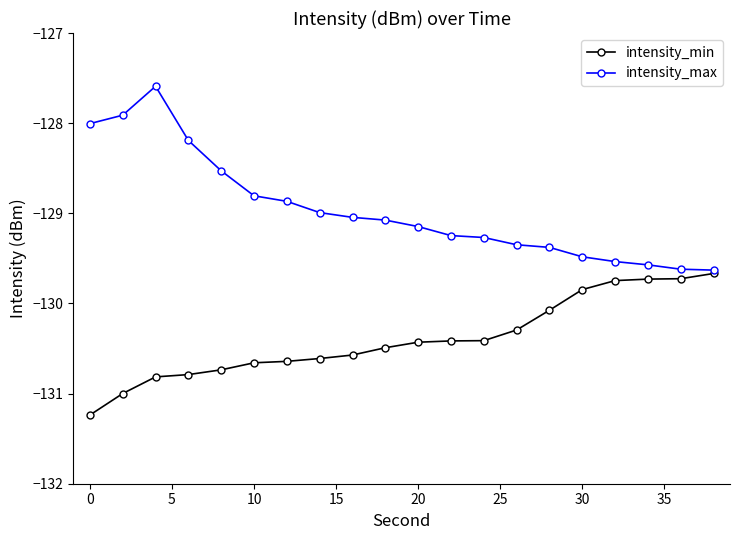

Is this an area chart (filled region under the line)?

No